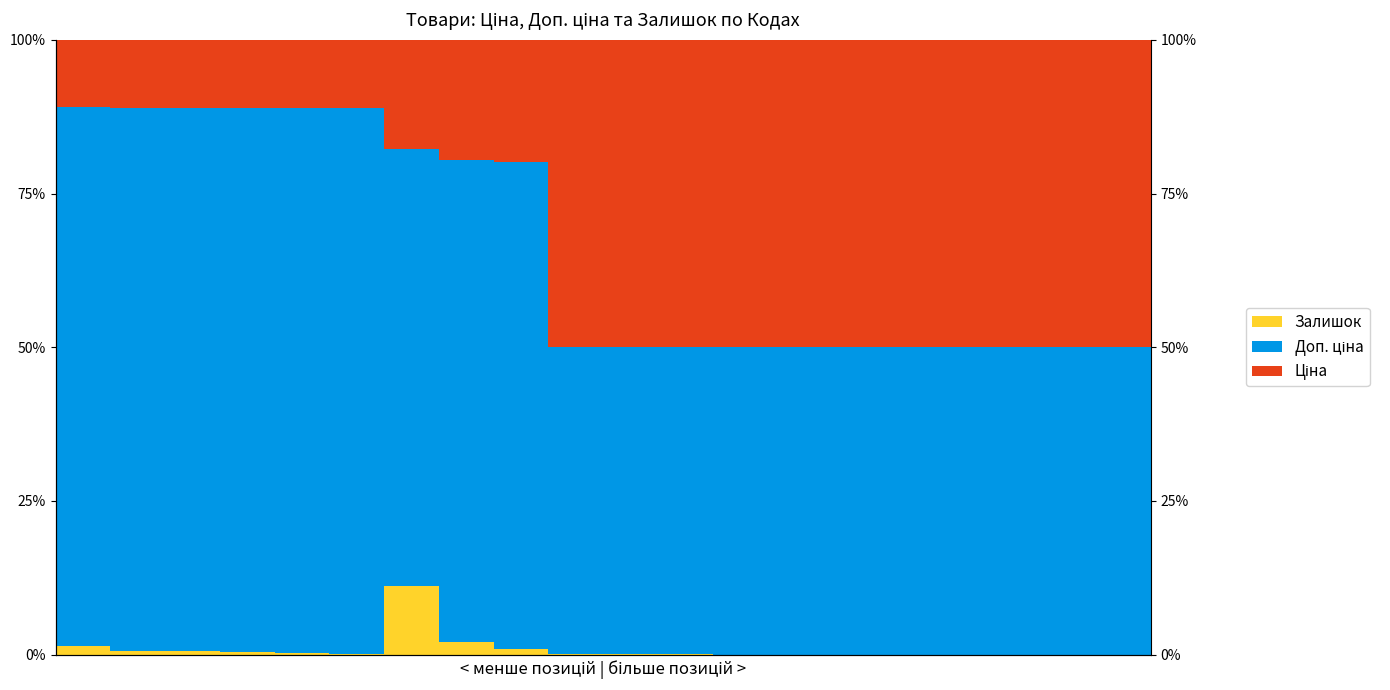

How many bars are there in each group?

3